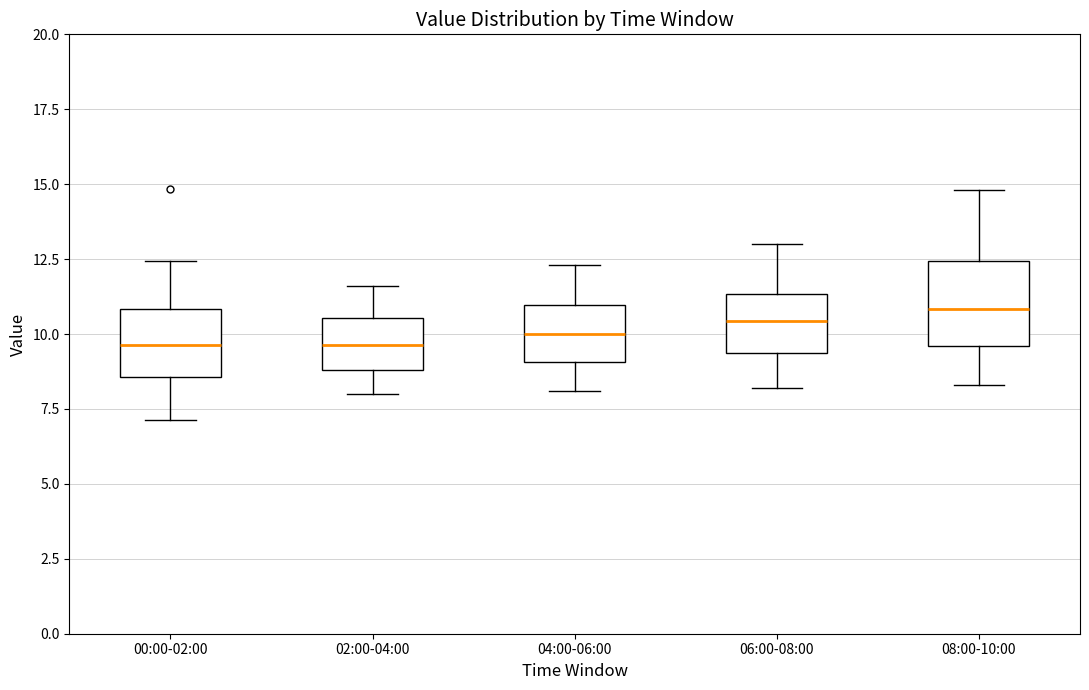

Where is the upper edge of the box for 04:00-06:00 on the y-axis? The values are not printed on the chart, so give them approximately, as read against the axis.

11.0